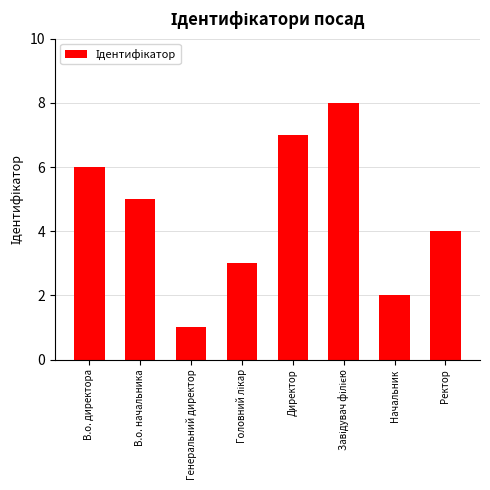

The value at Директор is 7. True or false?

True